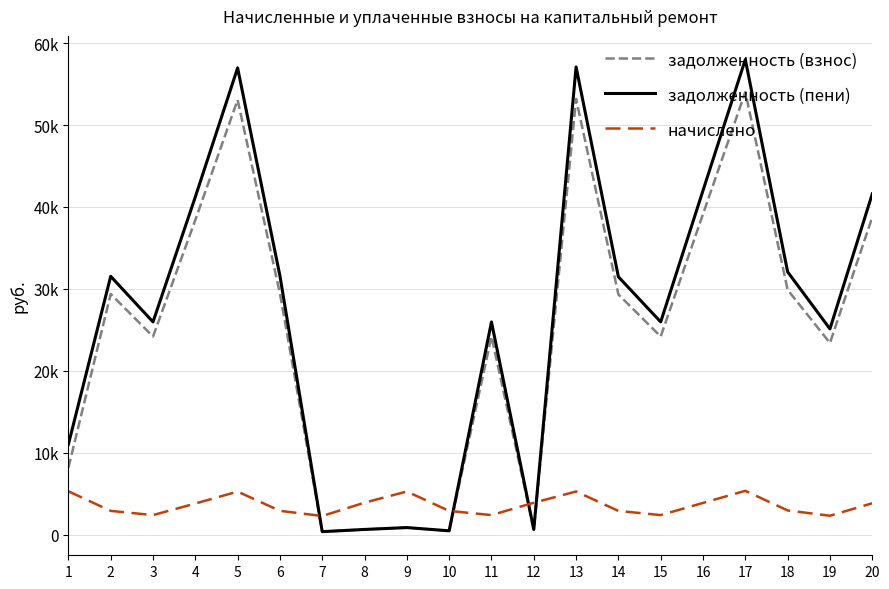

True or false: задолженность (взнос) and задолженность (пени) intersect in this chart.

False